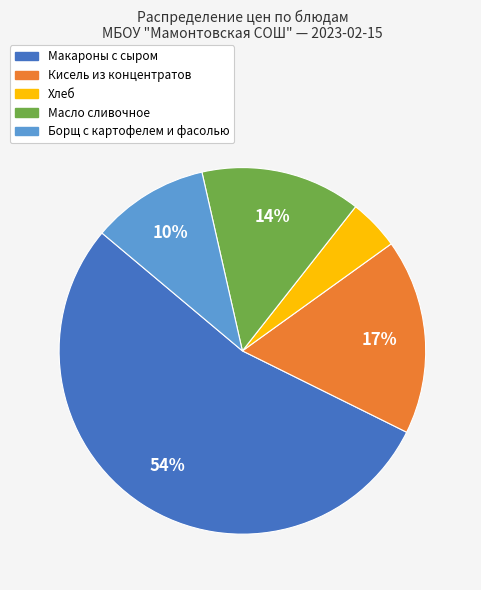

Count the number of slices in the pie.

5